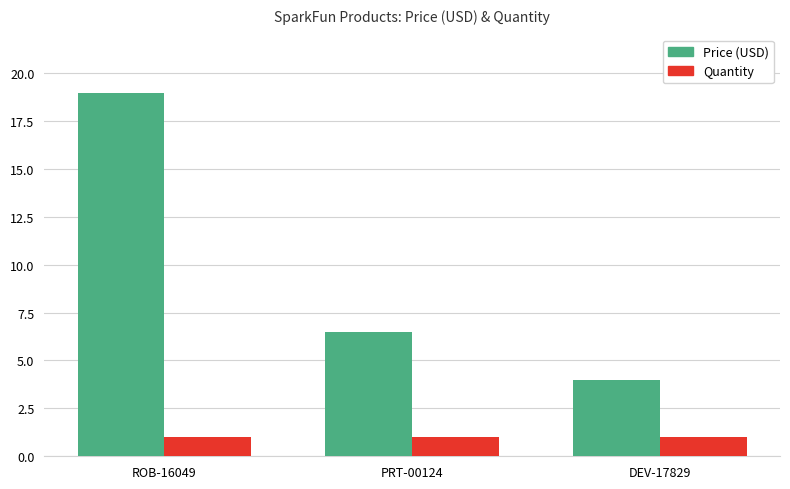

Which series has the widest spread of values?

Price (USD)